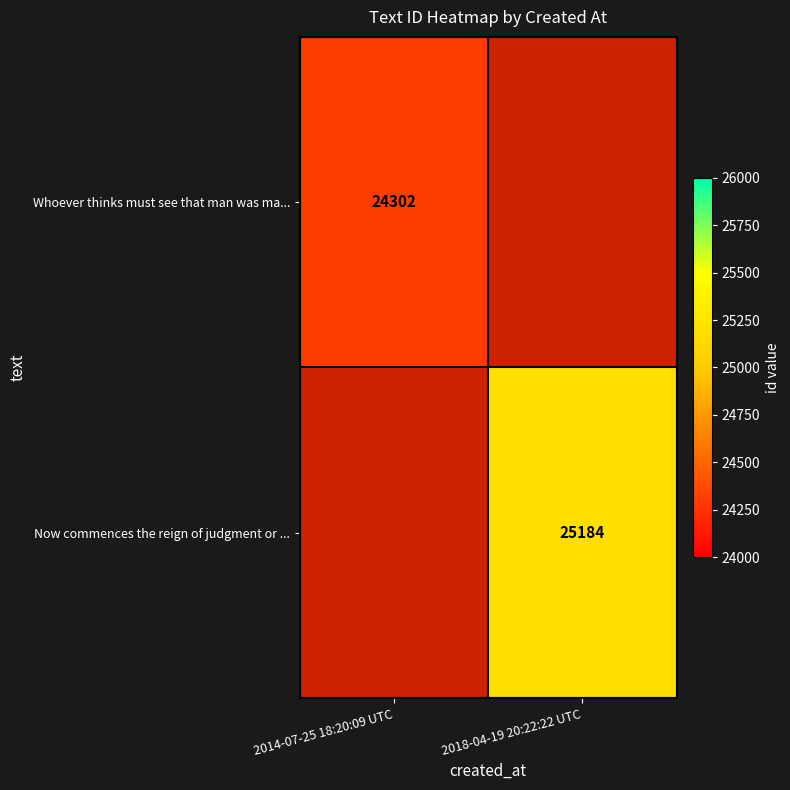

What is the minimum value shown in the chart?

24302.0